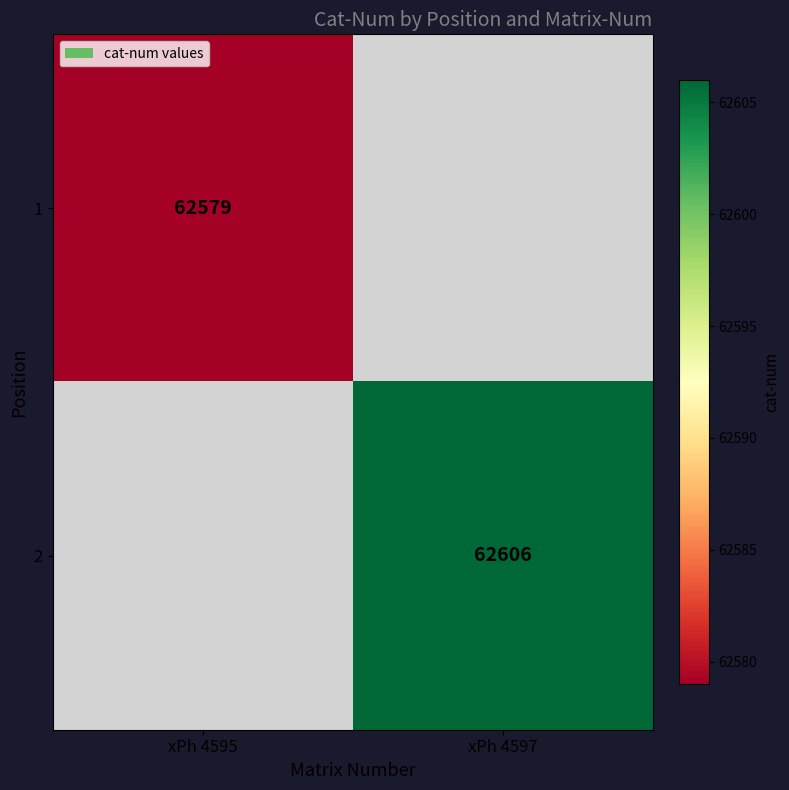

True or false: 1 has a value of 62579 at xPh 4595.

True